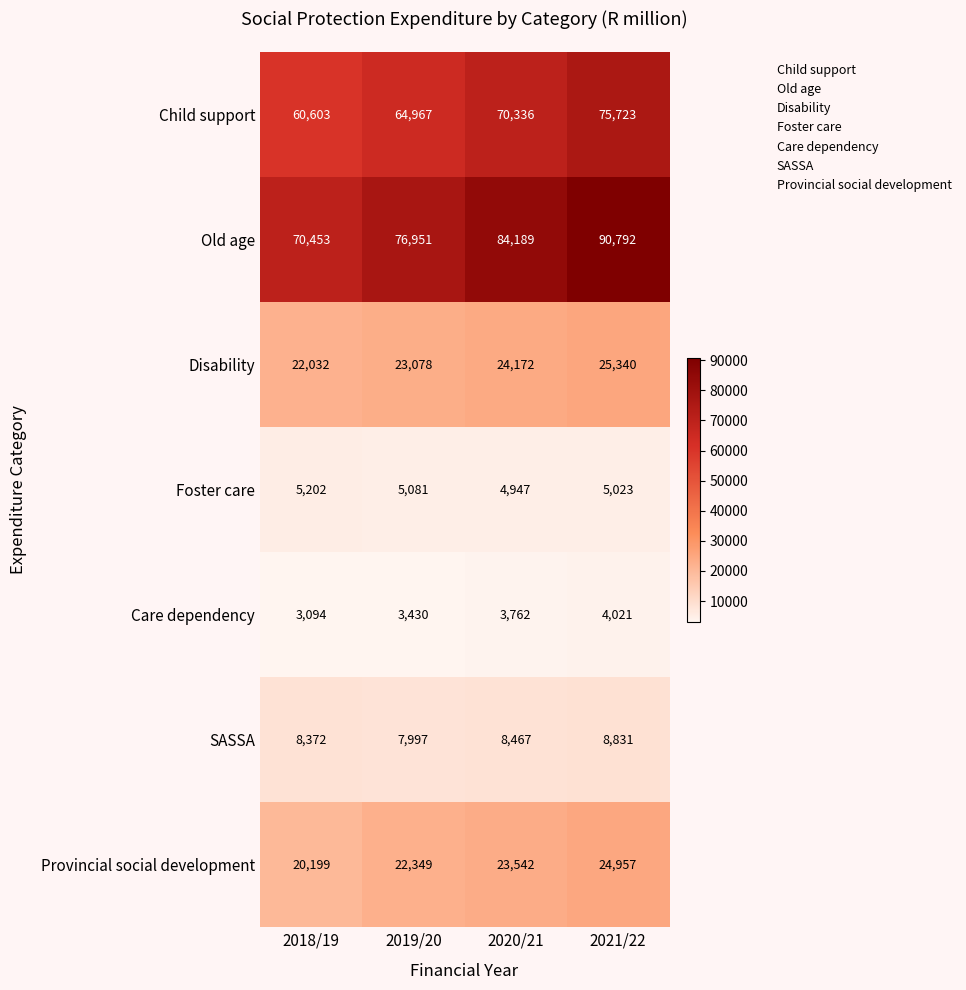

At which label does Foster care first exceed 5081?

2018/19